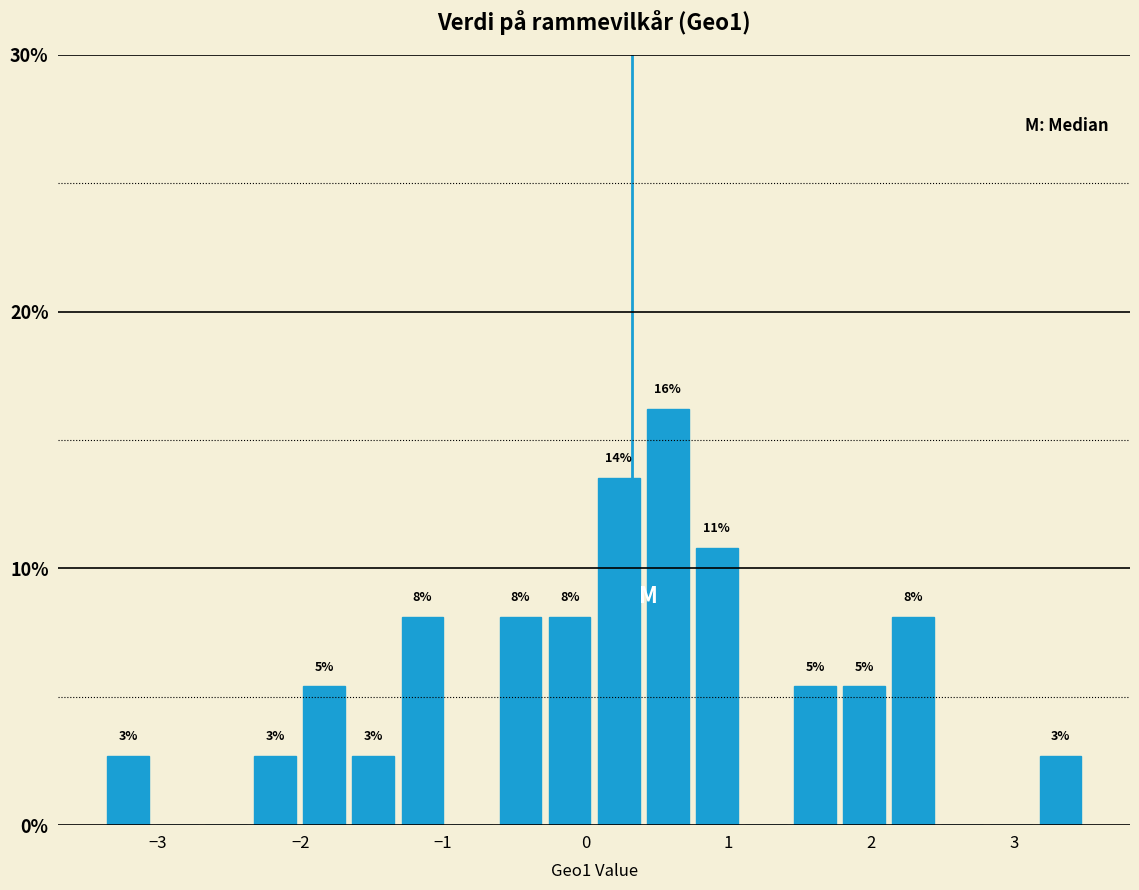

Read against the x-axis, roughly where is the centre of the tallest bar?

0.6